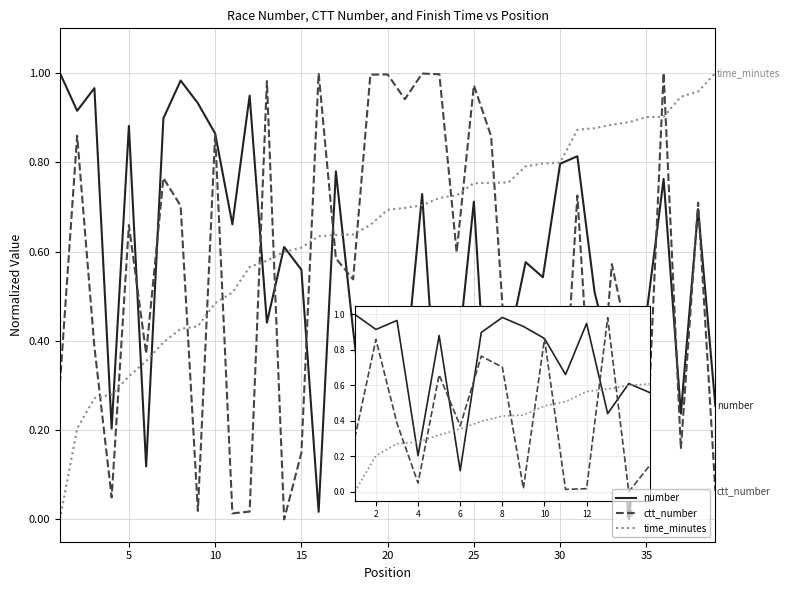

What are all the series names shown in the legend?

number, ctt_number, time_minutes